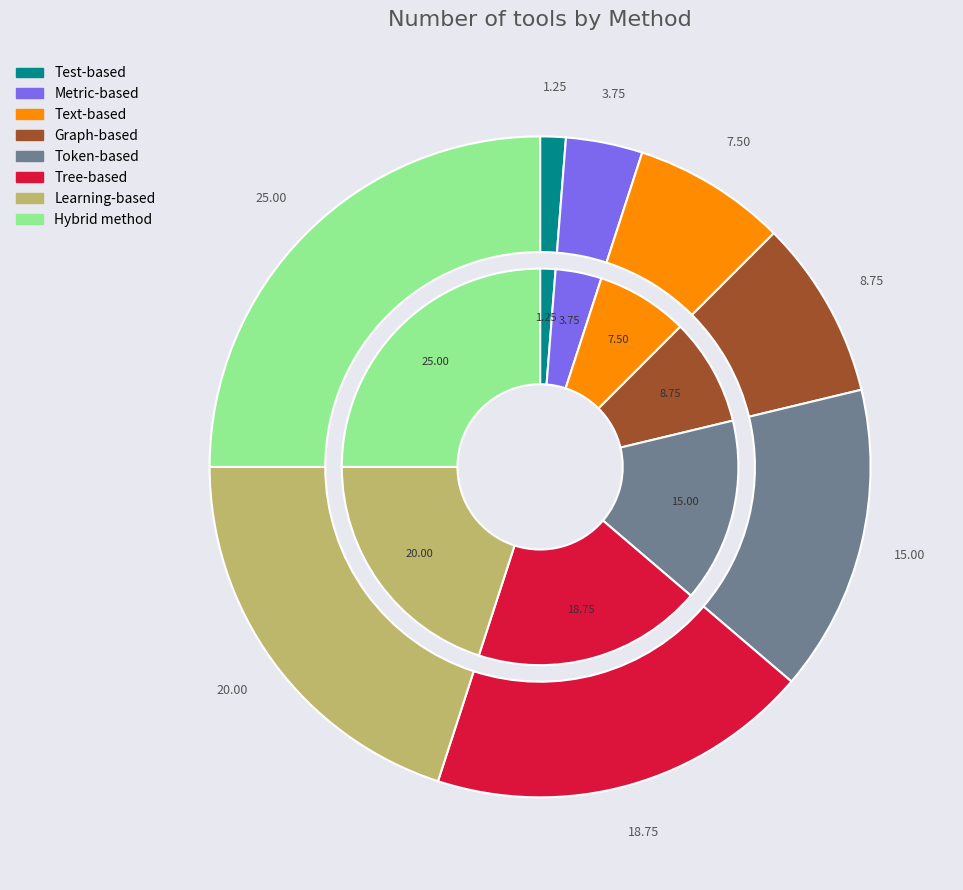

How many slices are in this pie chart?

8